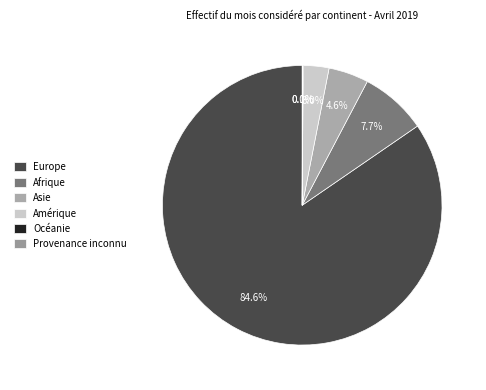

What is the ratio of the value at Asie to the value at Europe?

0.1